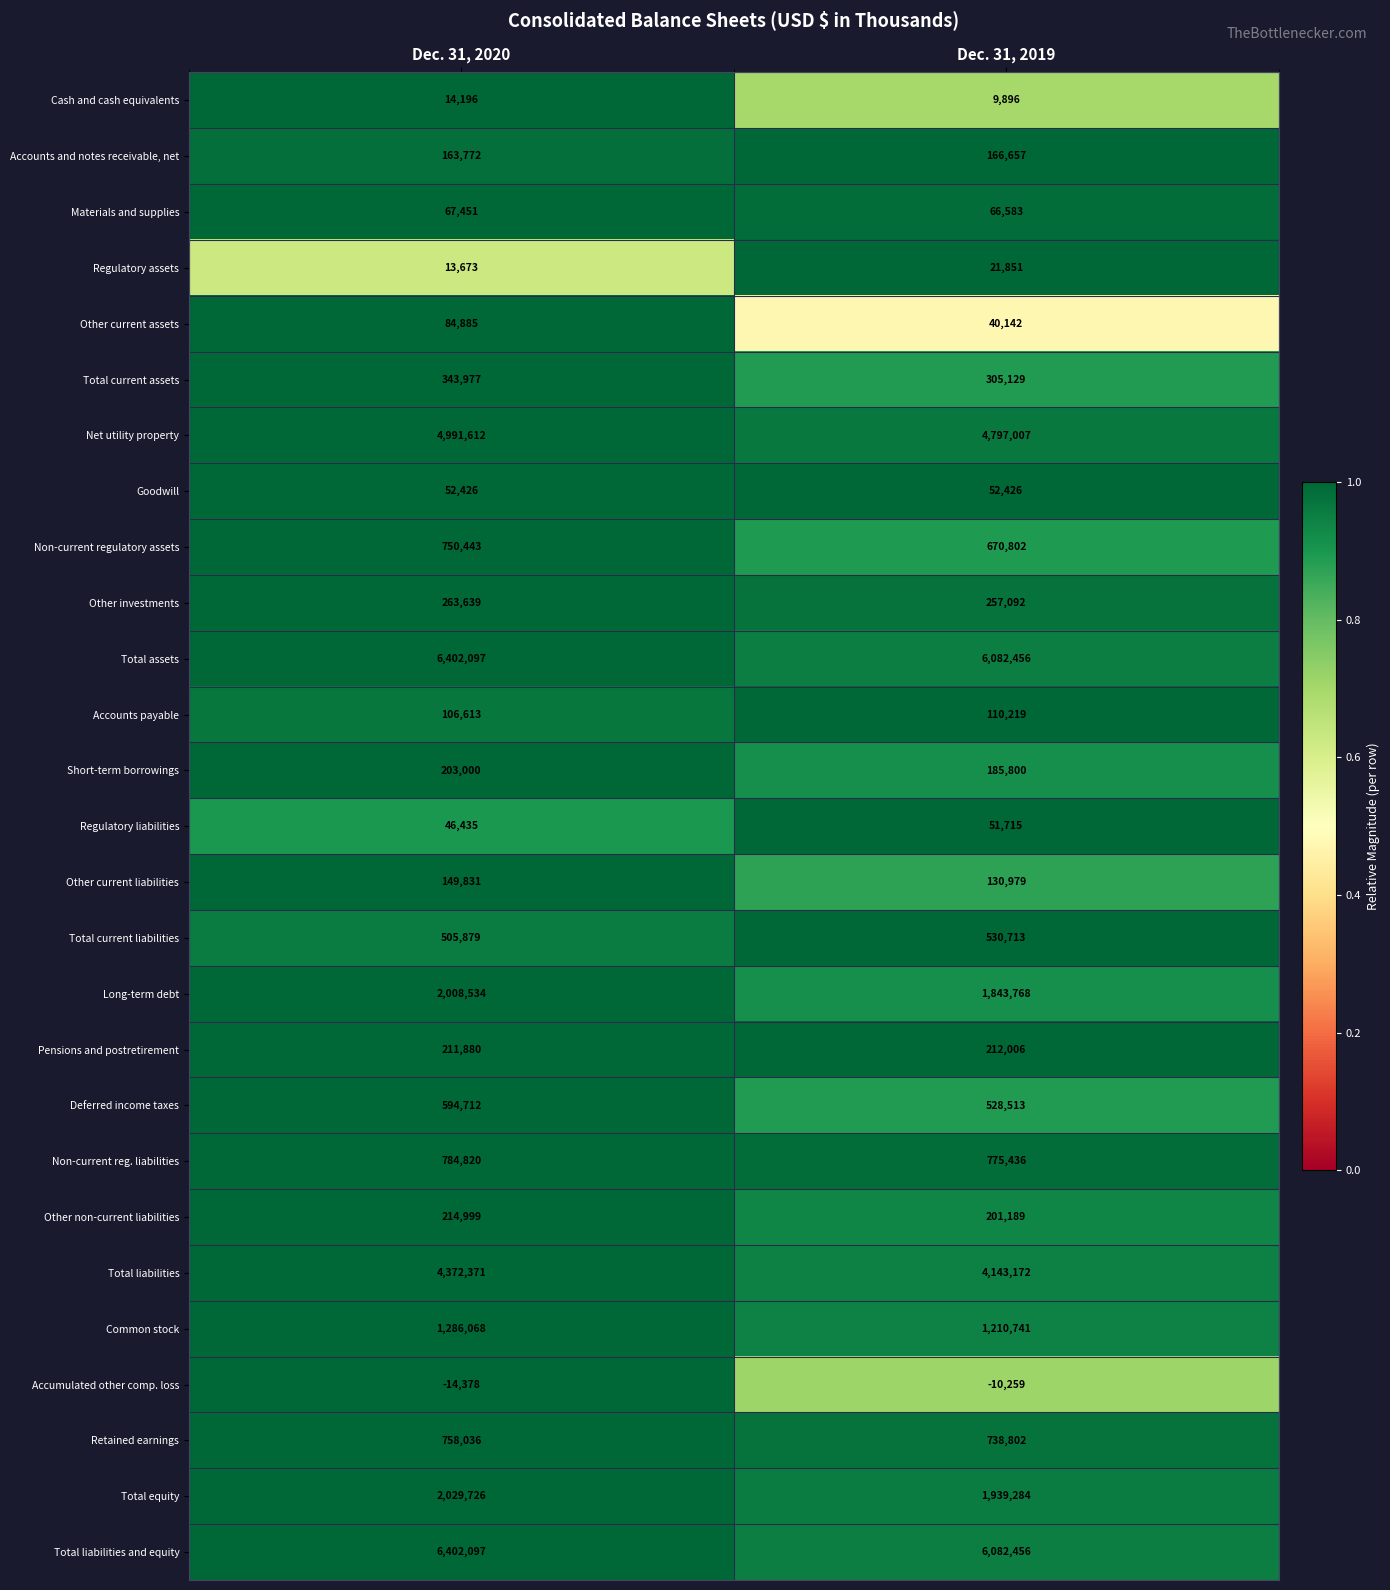

What is the difference between the highest and lowest values at Dec. 31, 2020?

6416475